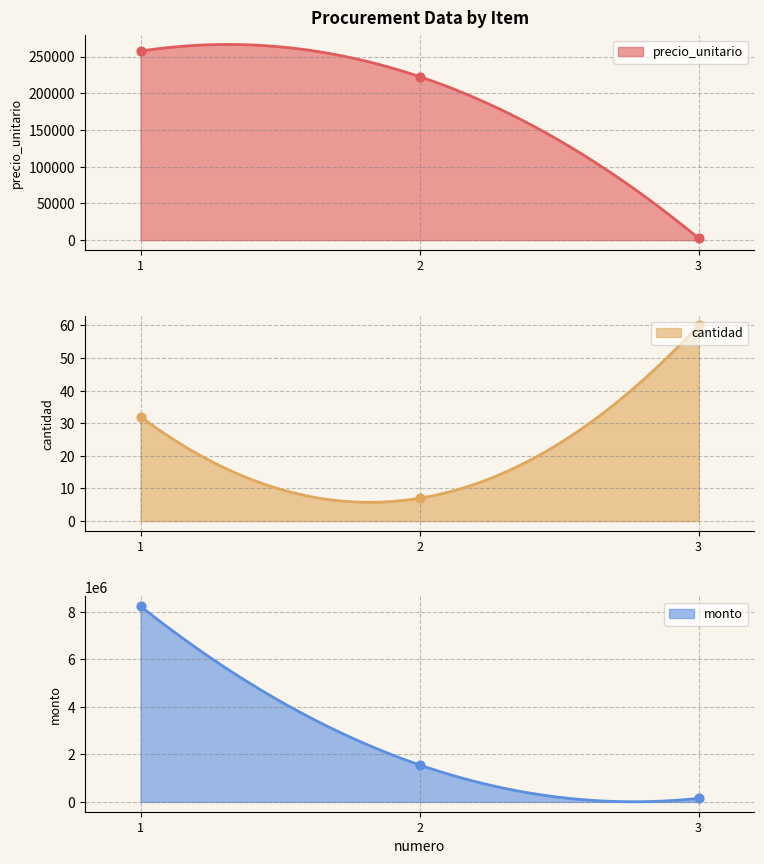

Is the value of precio_unitario at 1 greater than the value of monto at 1?

No